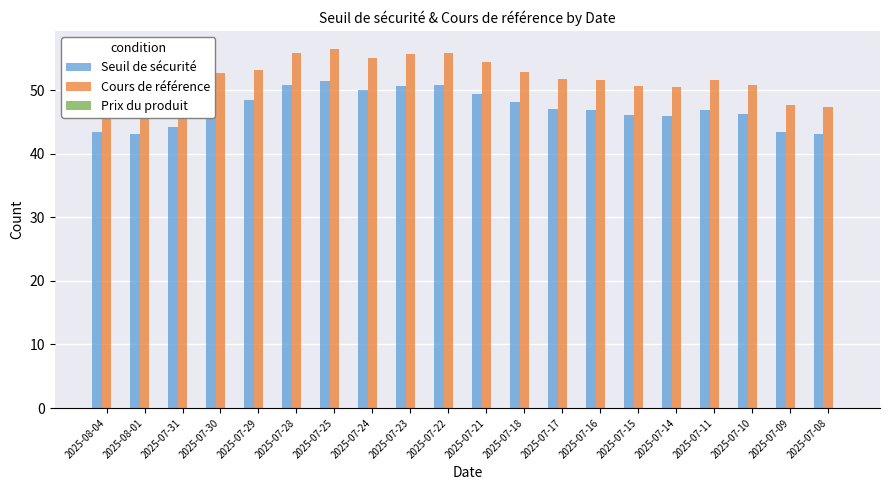

What is the sum of all Cours de référence values?

1037.8